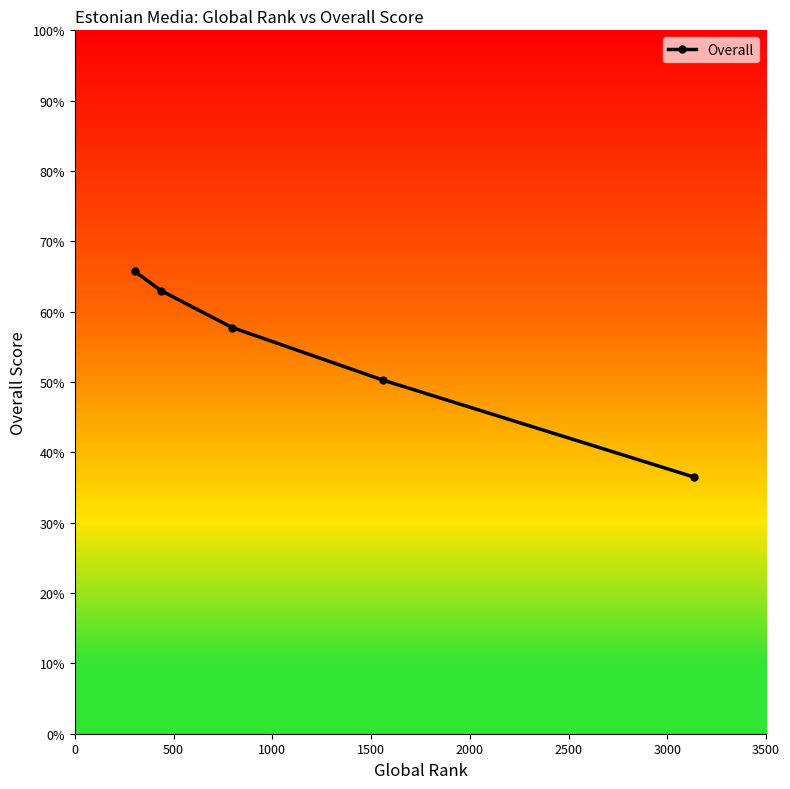

Count the number of data series in this chart.

1